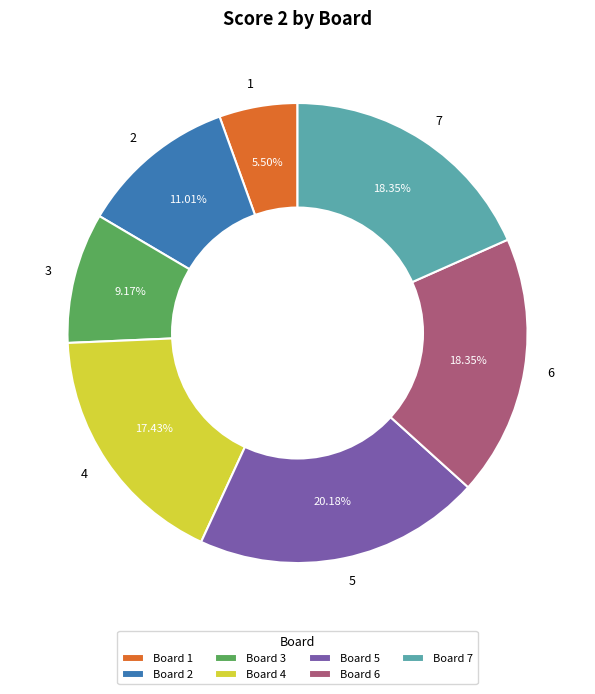

Which category has the smallest portion of the pie?

1